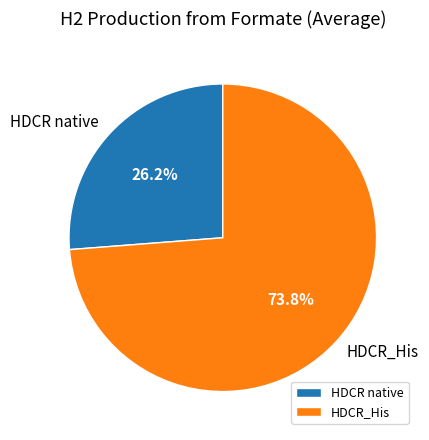

What is the ratio of the value at HDCR_His to the value at HDCR native?

2.8